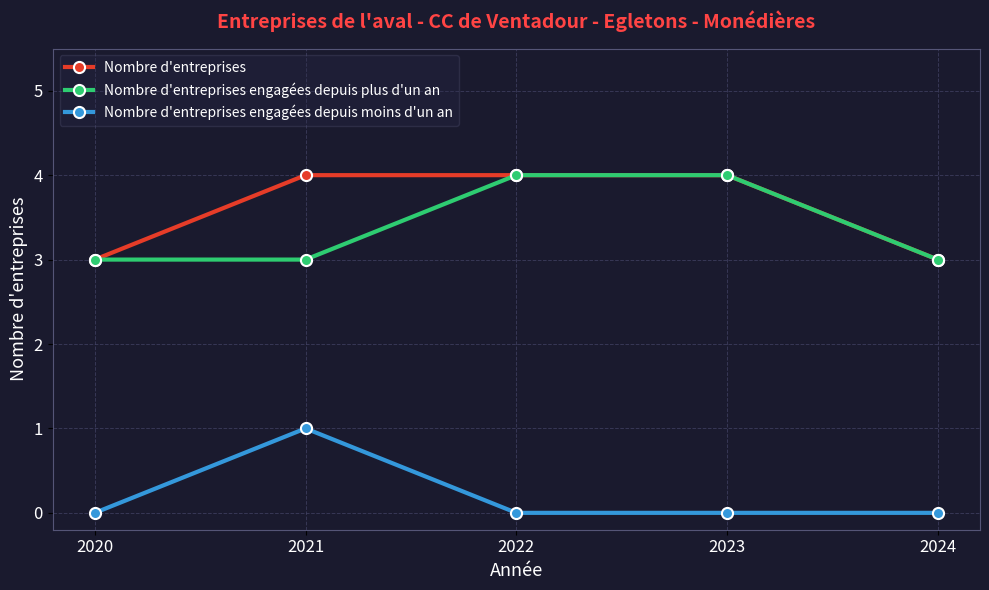

Reading left to right, what are all the values shown in this chart?

Nombre d'entreprises: 3	4	4	4	3
Nombre d'entreprises engagées depuis plus d'un an: 3	3	4	4	3
Nombre d'entreprises engagées depuis moins d'un an: 0	1	0	0	0